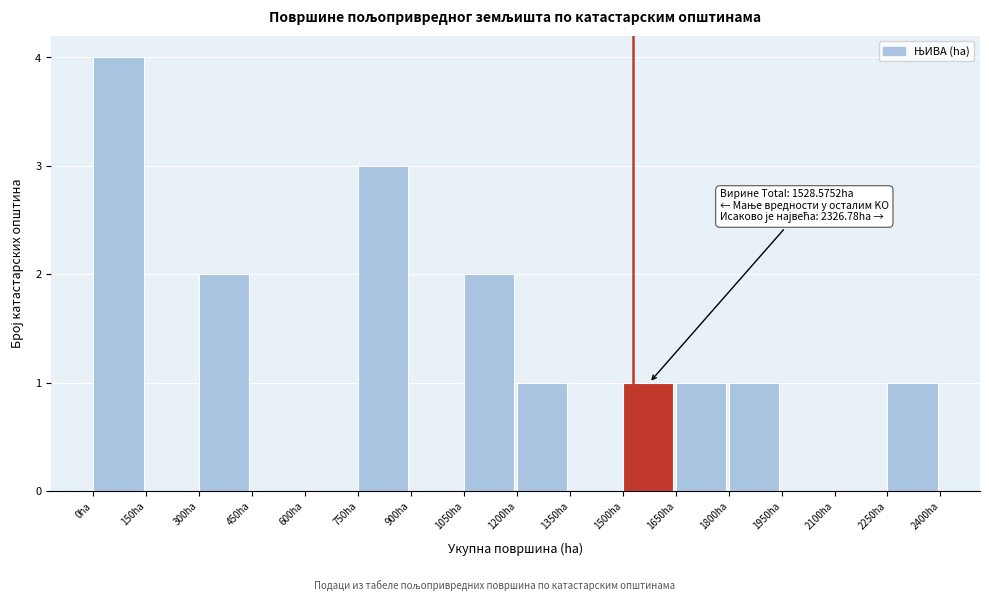

Over which range of the x-axis is the bar tallest?

0 to 150